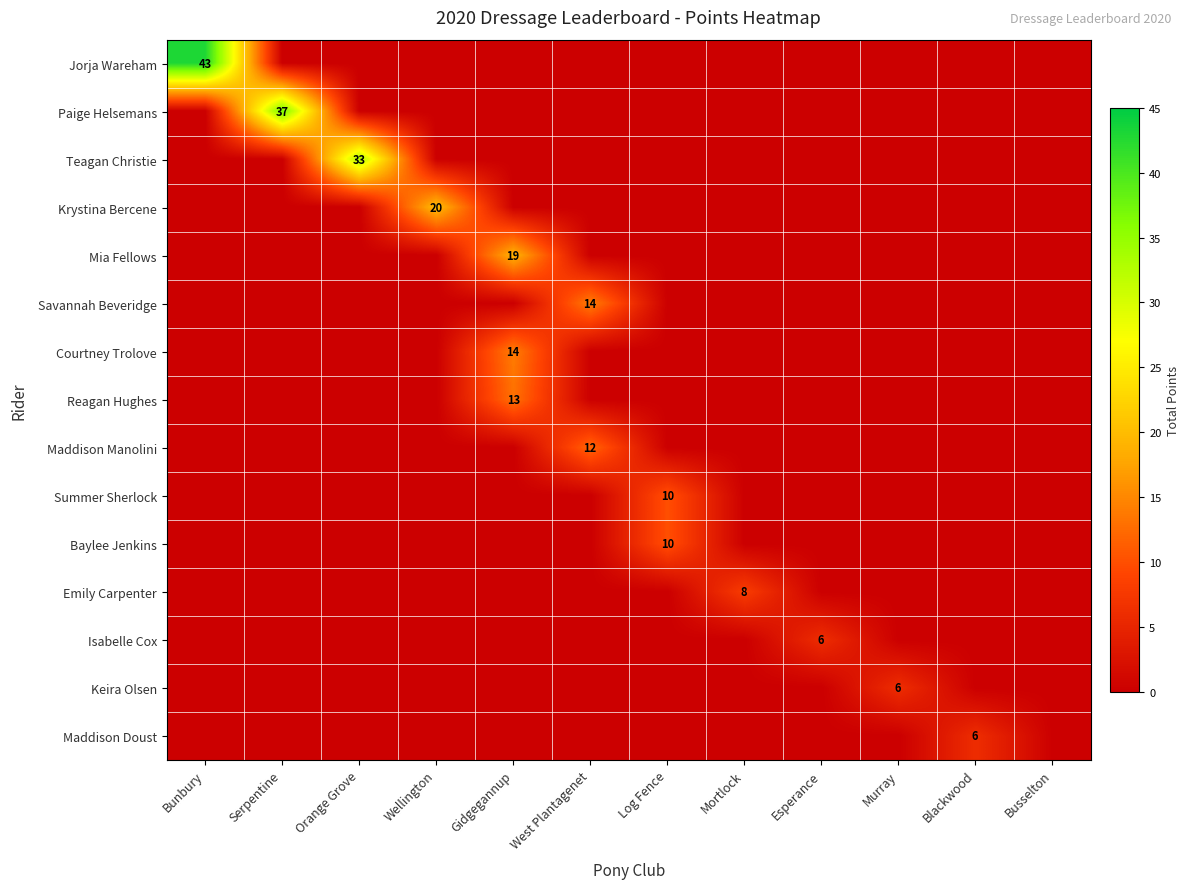

Is it true that Summer Sherlock equals 16 at Log Fence?

False